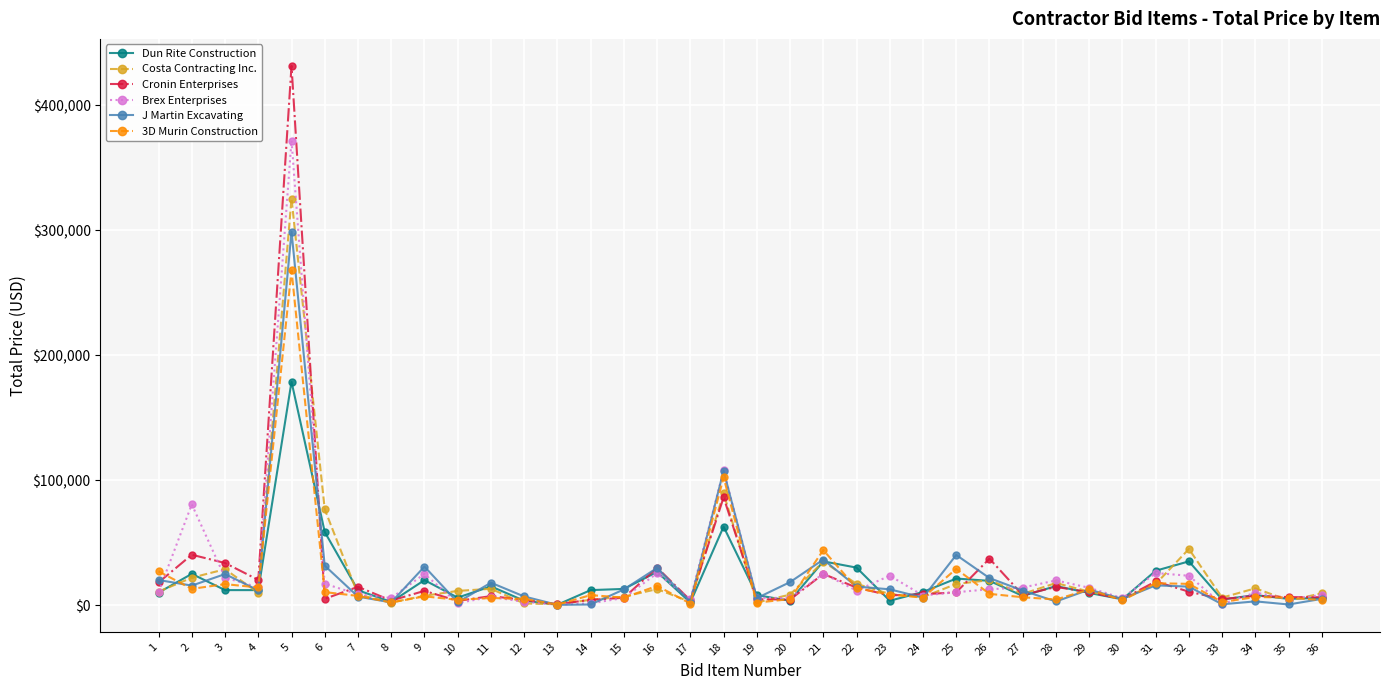

What are all the series names shown in the legend?

Dun Rite Construction, Costa Contracting Inc., Cronin Enterprises, Brex Enterprises, J Martin Excavating, 3D Murin Construction